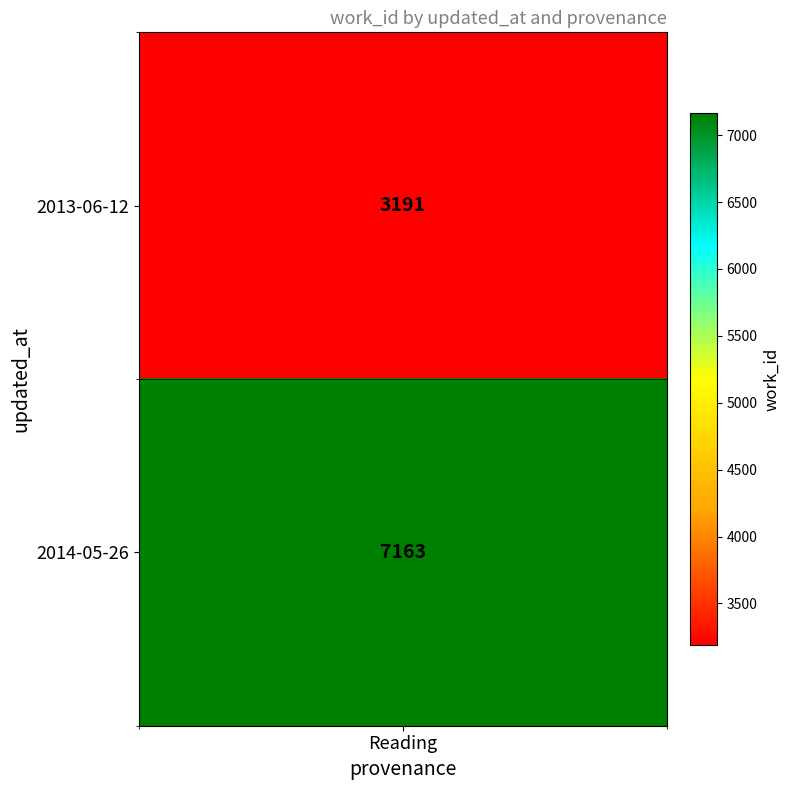

What is the change in value from 2013-06-12 to 2014-05-26?

+3972